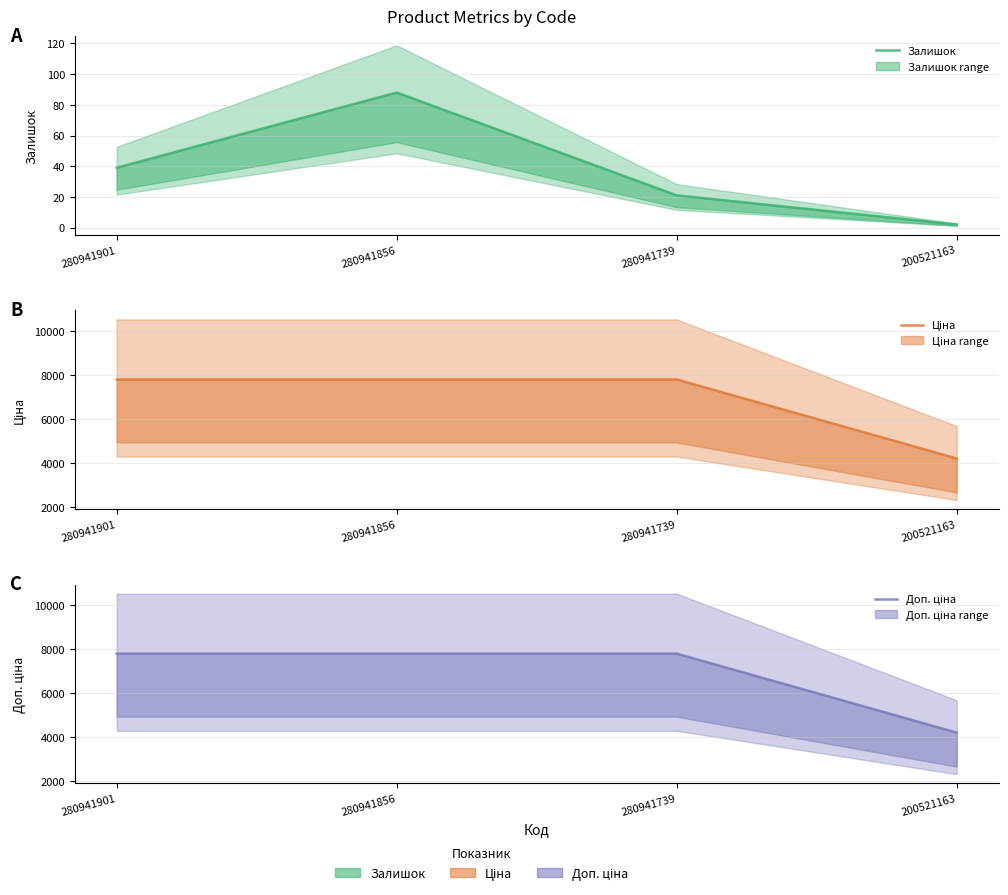

List the labels in order of Залишок value, largest first.

280941856, 280941901, 280941739, 200521163